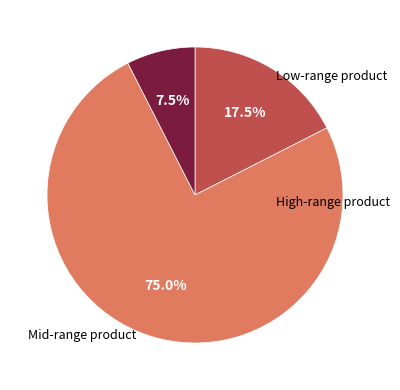

Count the number of slices in the pie.

3